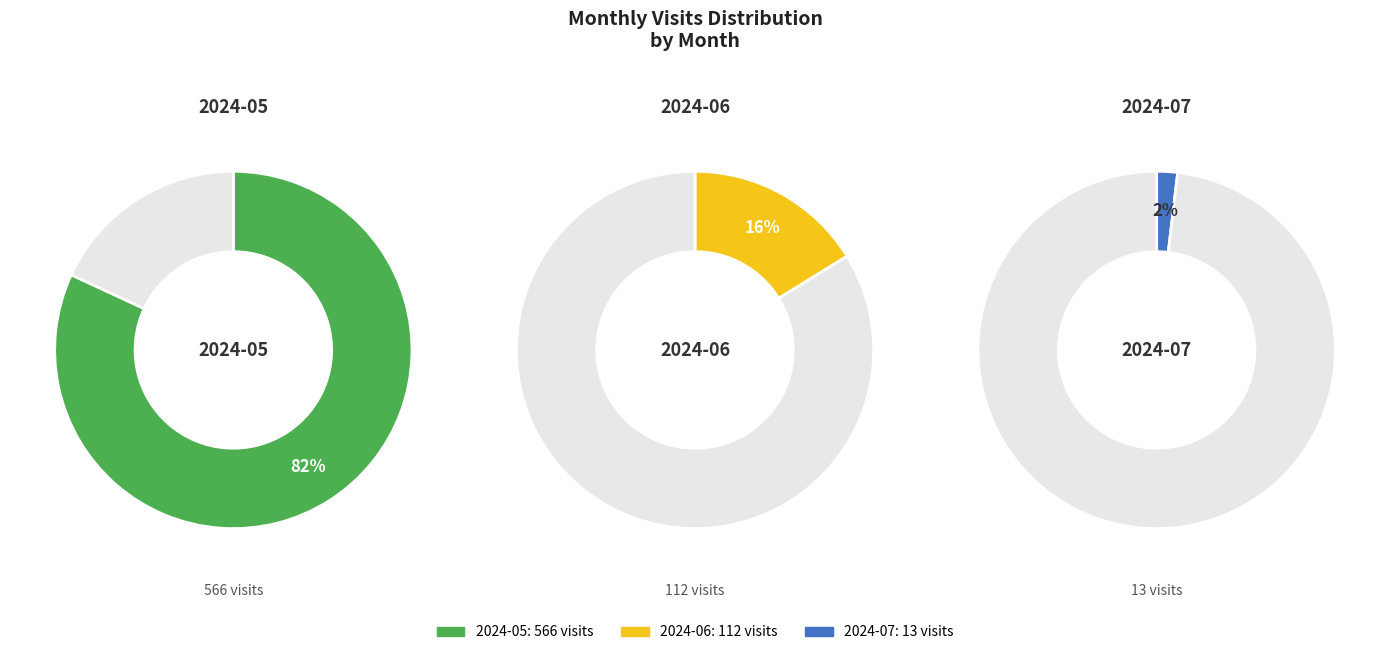

To the nearest percent, what is the difference between the largest and smallest slice percentages?

80%